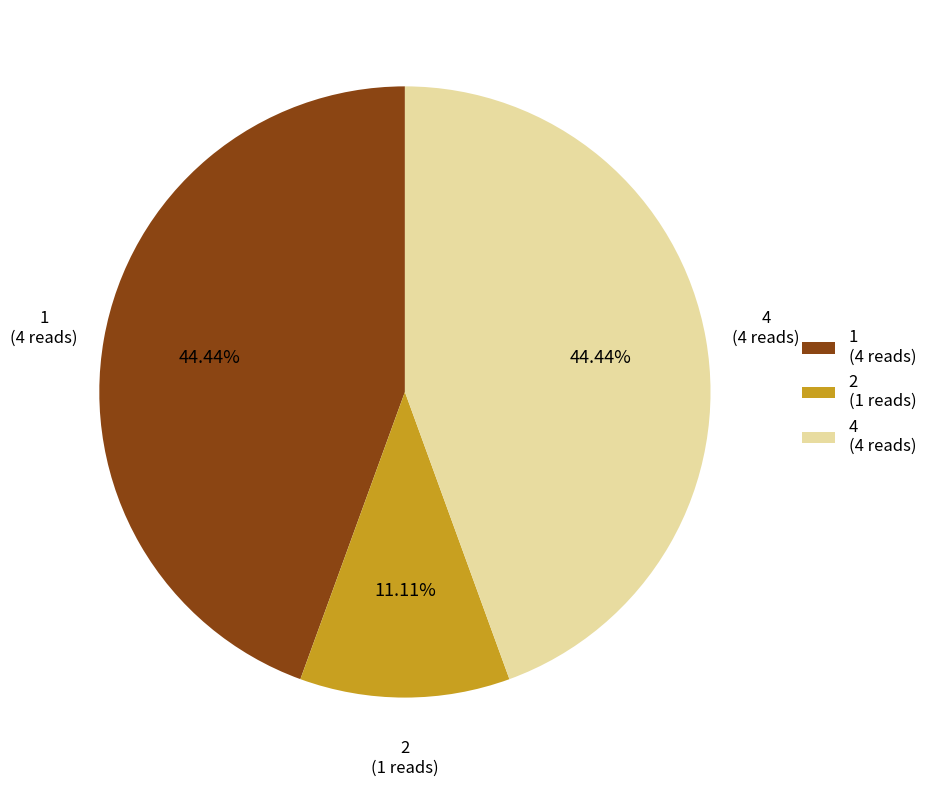

What is the ratio of the value at 1 to the value at 2?

4.0